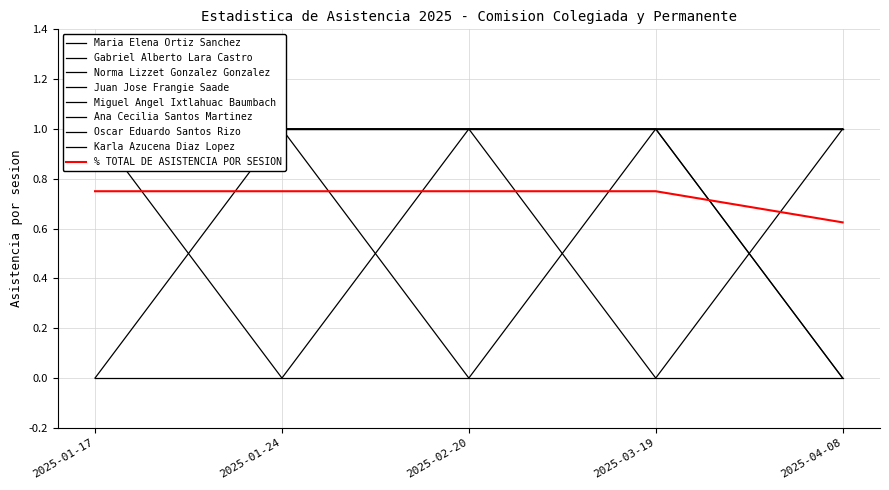

What is the label of the 5th point from the right?

2025-01-17